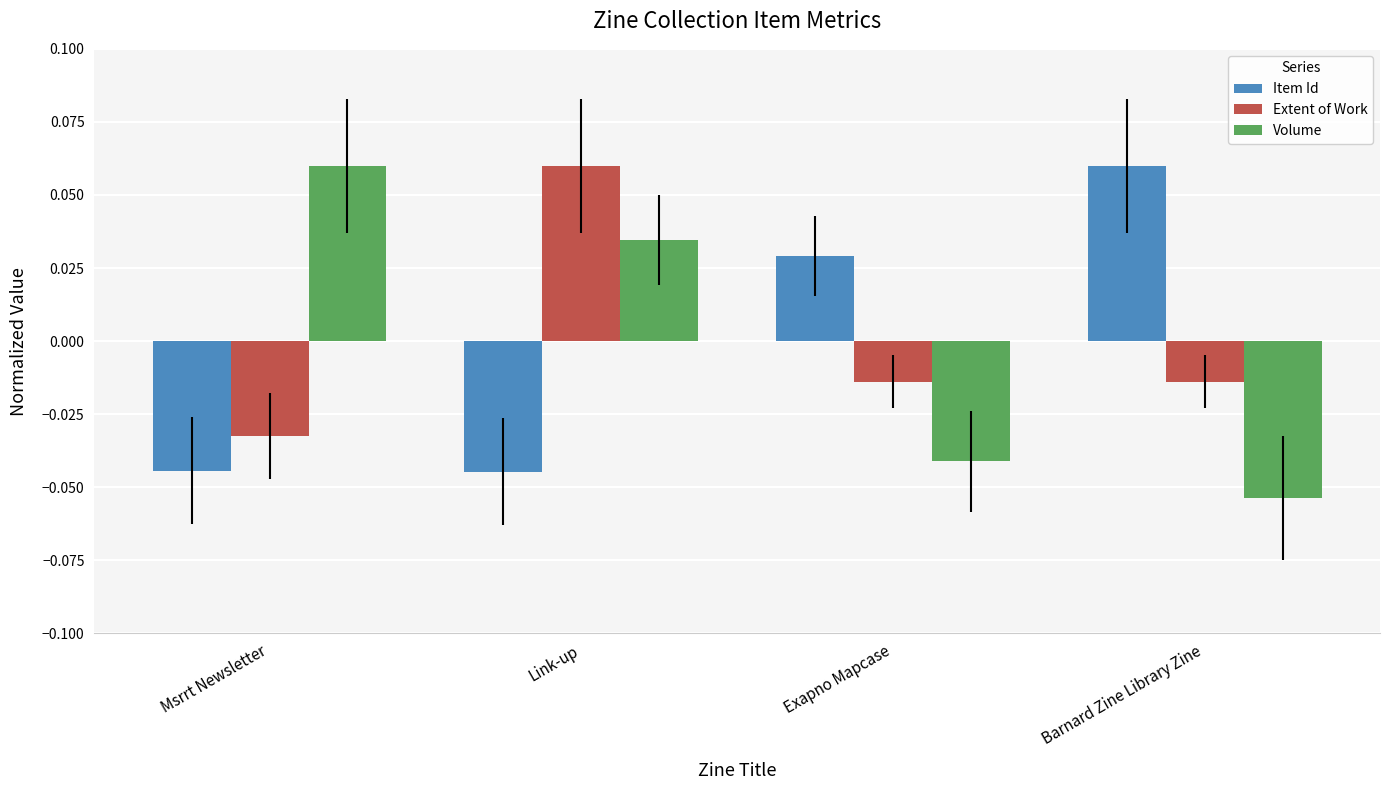

At how many categories does at least one series exceed 0?

4